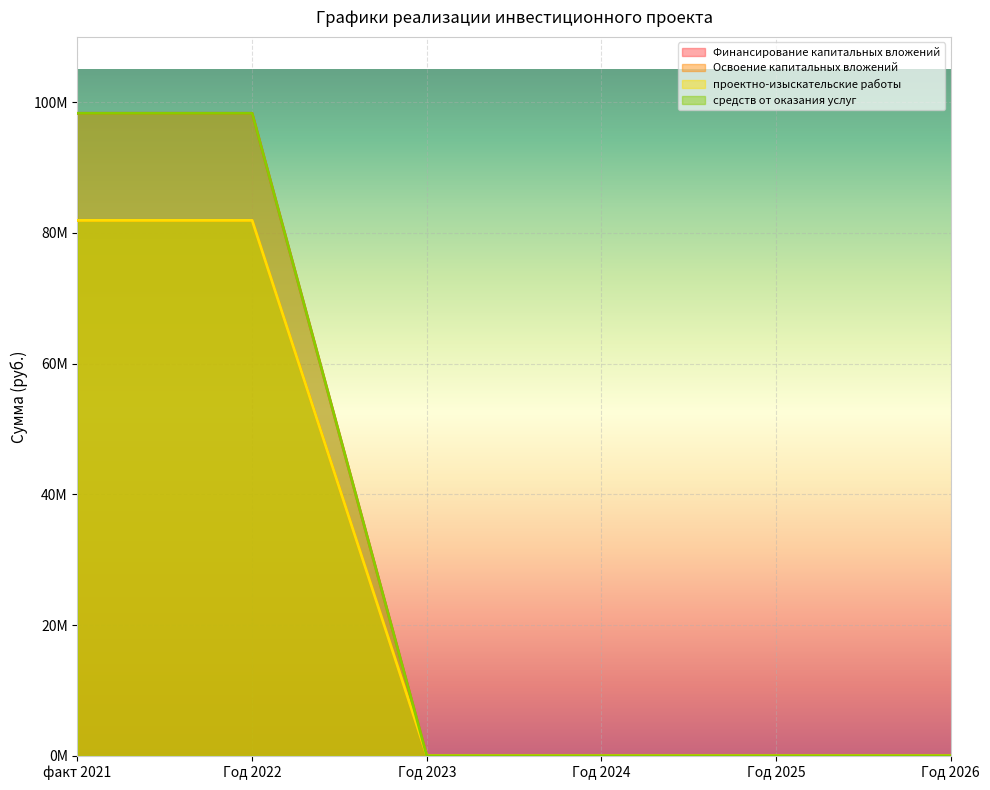

Reading right to left, transcribe all the data shown in this chart.

Финансирование капитальных вложений: Год 2026=0	Год 2025=0	Год 2024=0	Год 2023=0	Год 2022=98307072	факт 2021=98307072
Освоение капитальных вложений: Год 2026=0	Год 2025=0	Год 2024=0	Год 2023=0	Год 2022=81922560	факт 2021=81922560
проектно-изыскательские работы: Год 2026=0	Год 2025=0	Год 2024=0	Год 2023=0	Год 2022=81922560	факт 2021=81922560
средств от оказания услуг: Год 2026=0	Год 2025=0	Год 2024=0	Год 2023=0	Год 2022=98307072	факт 2021=98307072